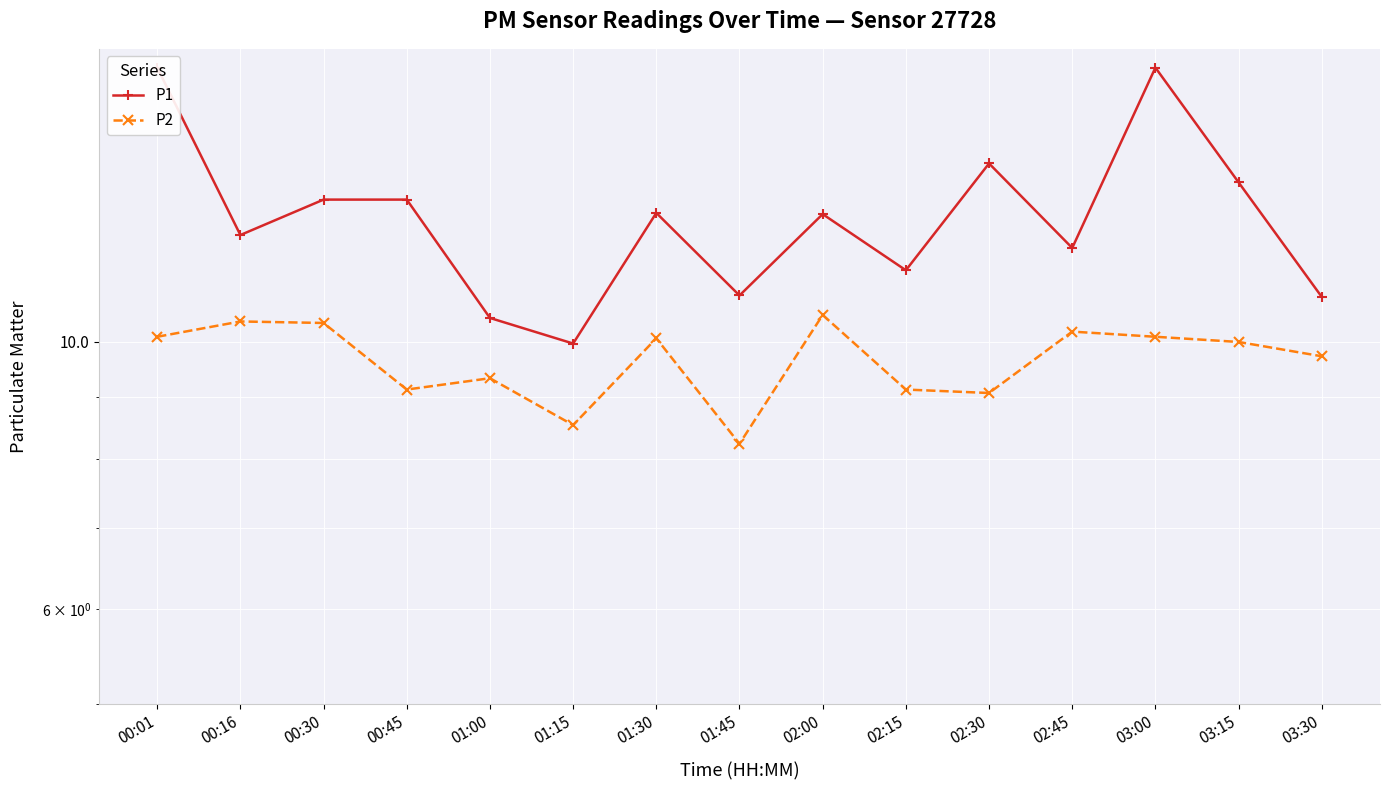

True or false: P1 and P2 intersect in this chart.

False